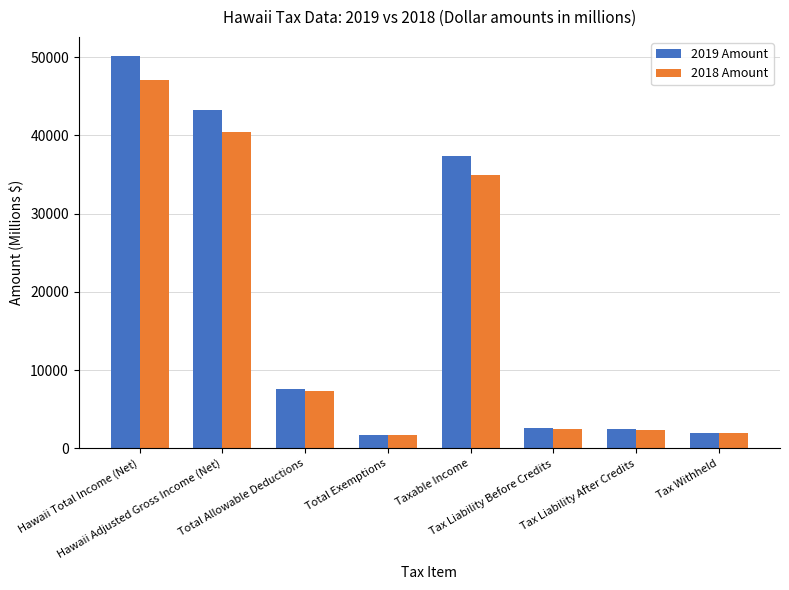

List the series in order of their peak value, highest first.

2019 Amount, 2018 Amount